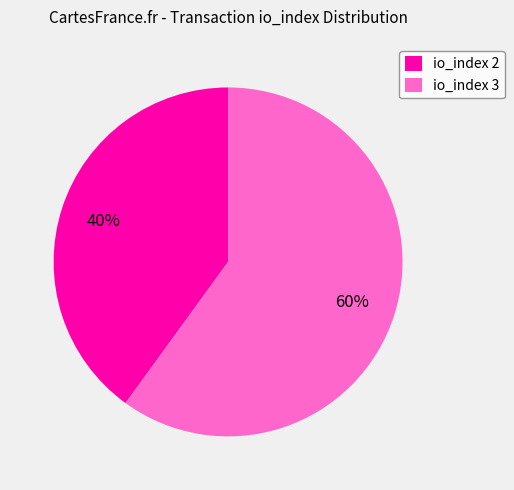

Is it true that io_index 3 is 60% of the pie?

True